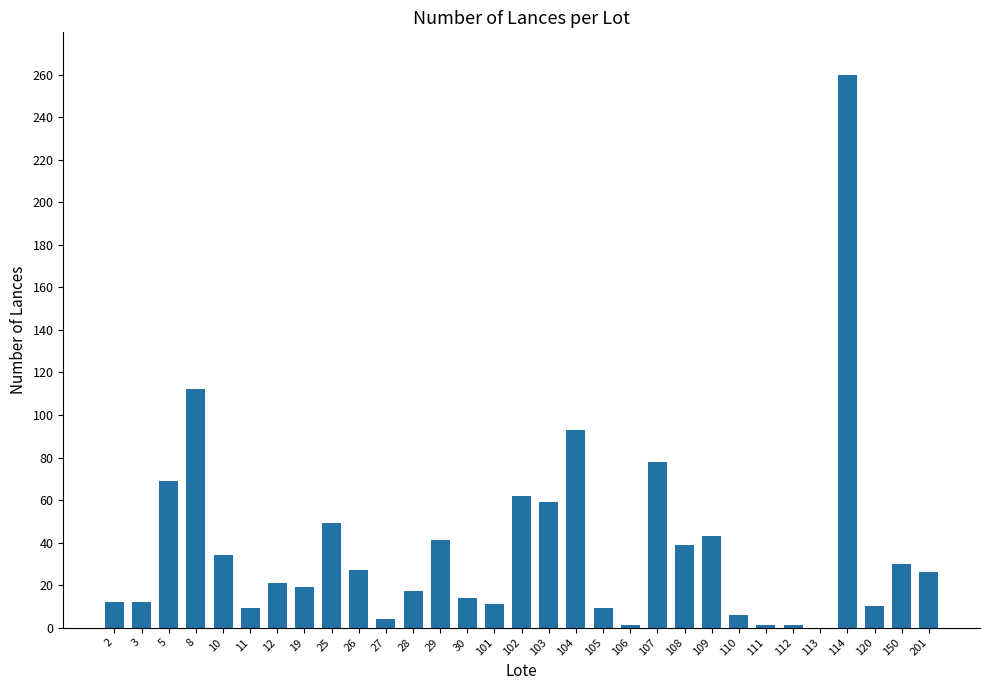

How many categories are shown in the chart?

31